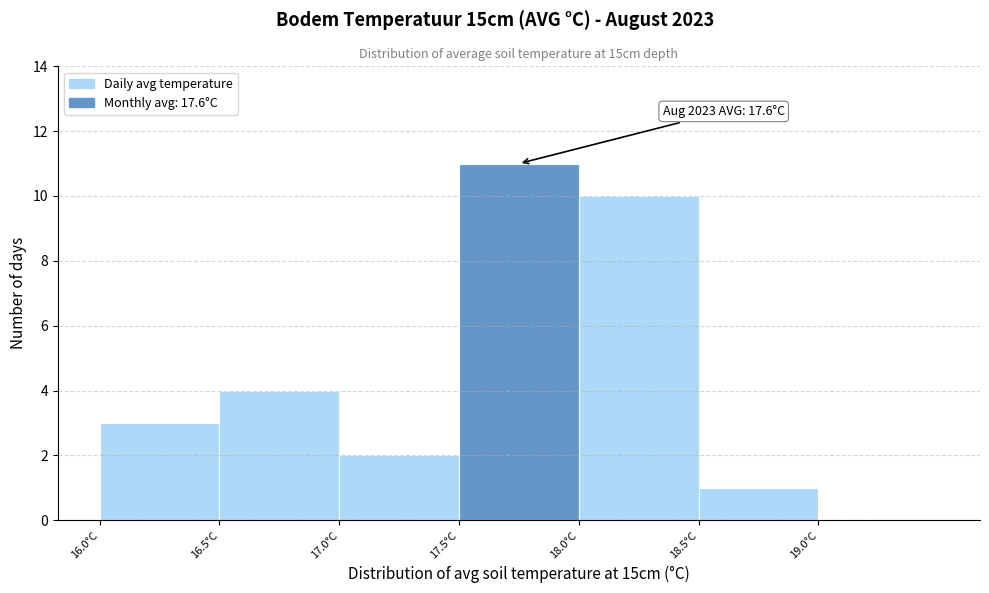

Over which range of the x-axis is the bar tallest?

17.5 to 18.0